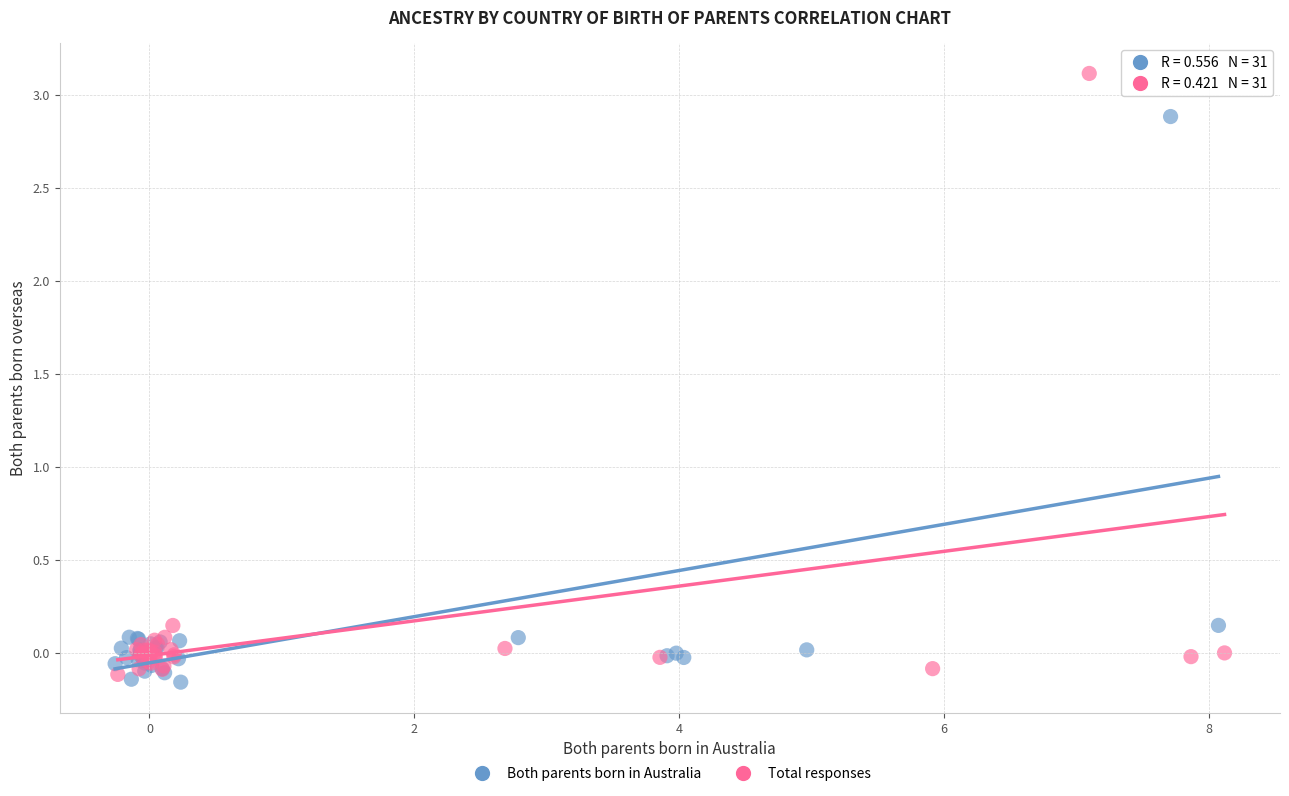

What are all the series names shown in the legend?

Both parents born in Australia, Total responses